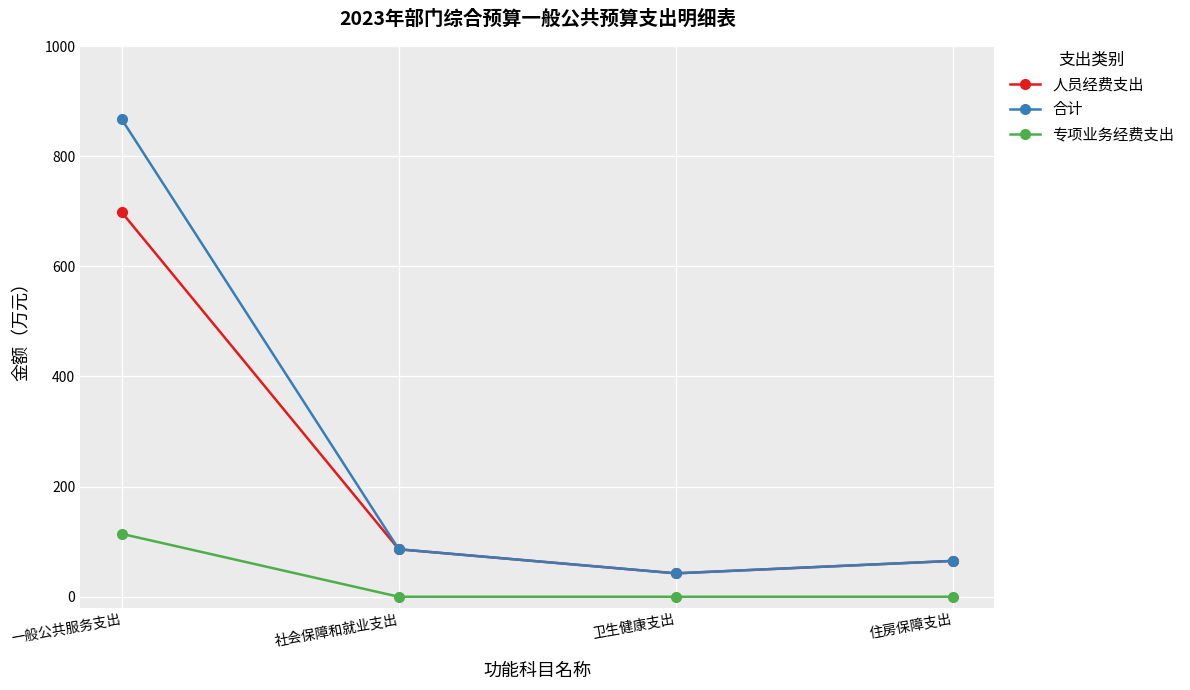

True or false: 合计 and 专项业务经费支出 intersect in this chart.

False